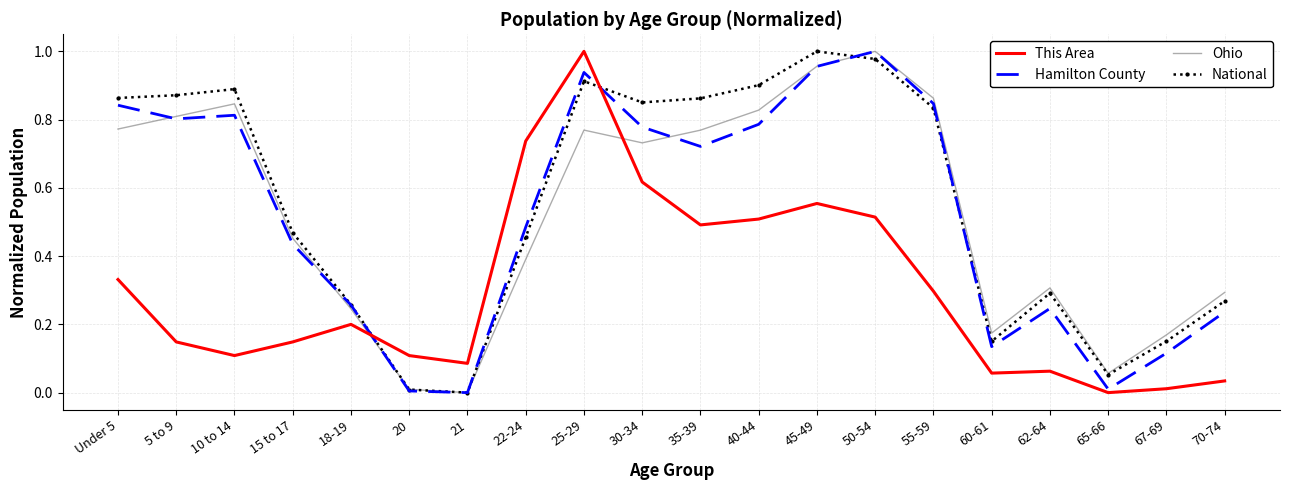

Is the value of National at 25-29 greater than the value of This Area at 30-34?

Yes